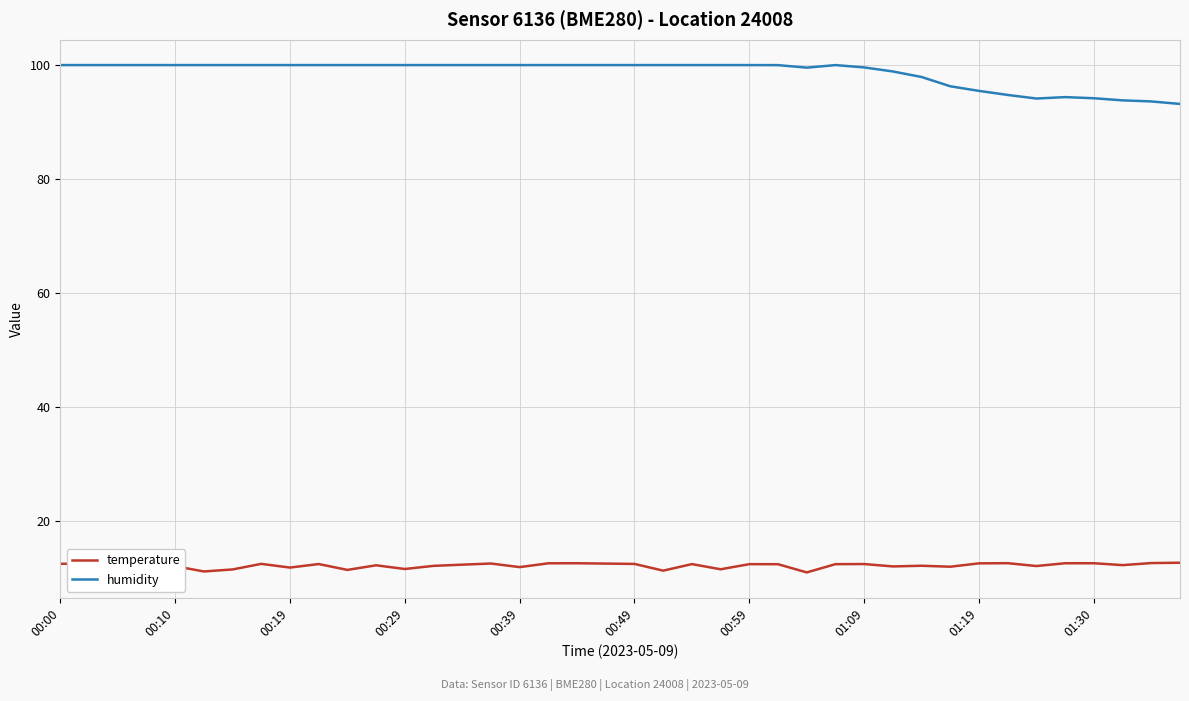

What is the lowest value of the humidity series?

93.2